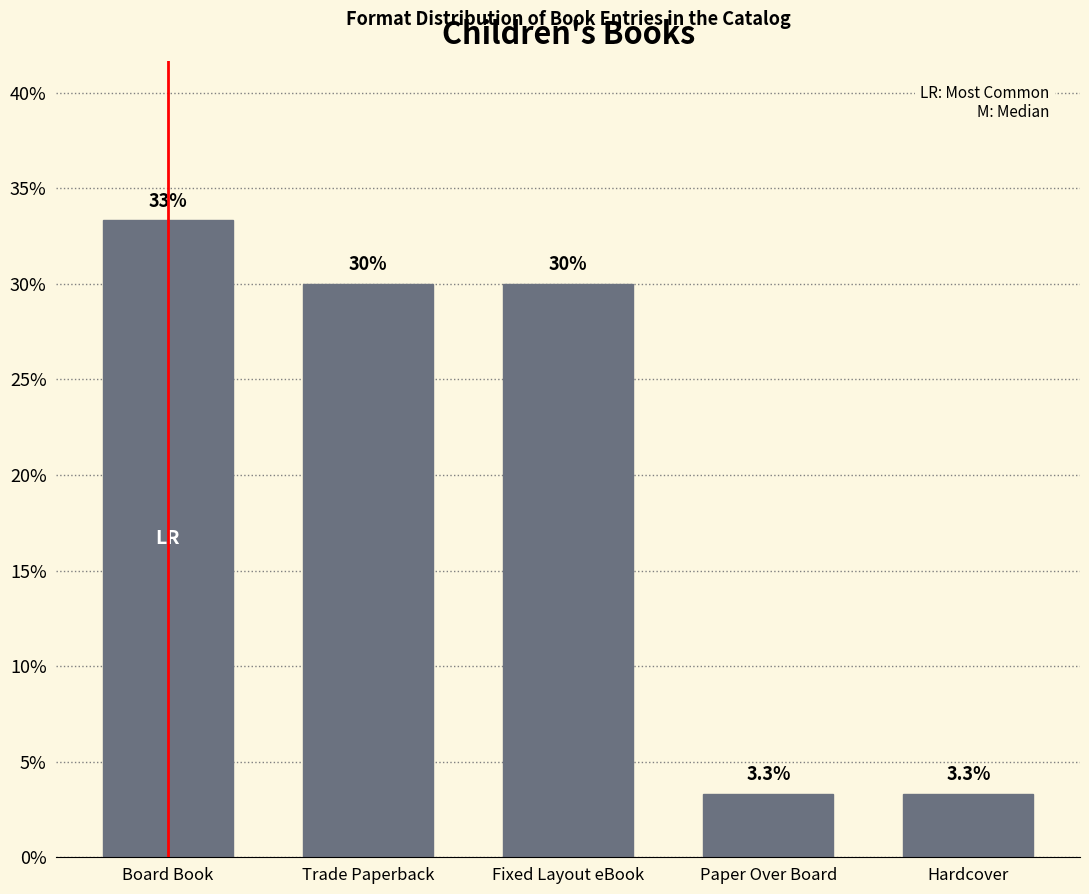

Reading left to right, what are all the values shown in this chart?

Board Book=33.3	Trade Paperback=30.0	Fixed Layout eBook=30.0	Paper Over Board=3.3	Hardcover=3.3